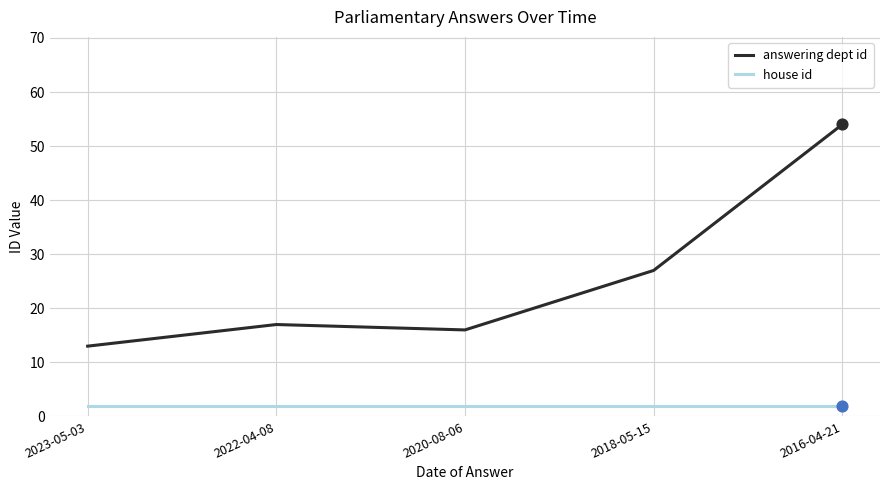

Which series has the widest spread of values?

answering dept id